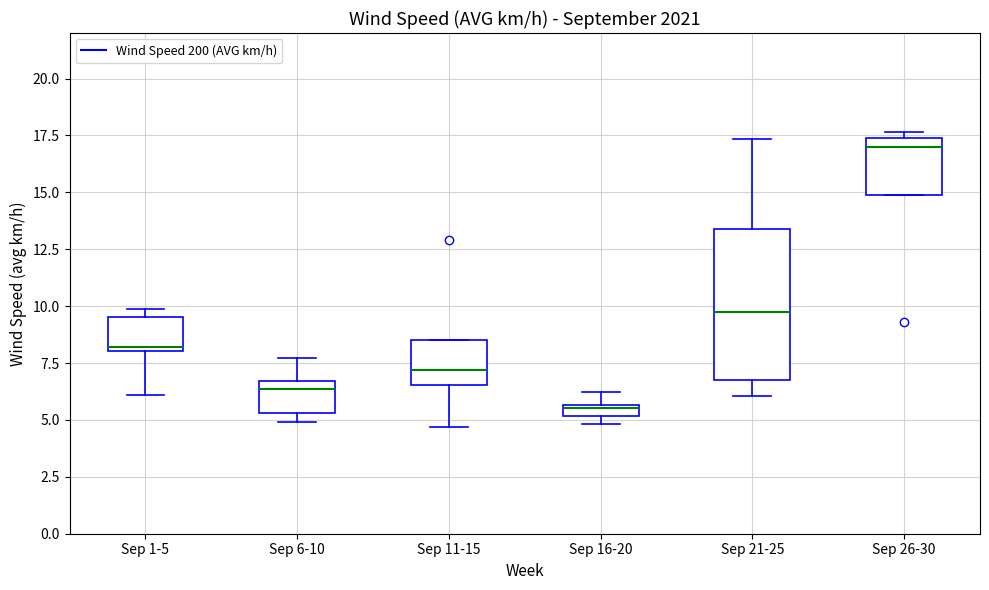

Which box's median line is the highest?

Sep 26-30